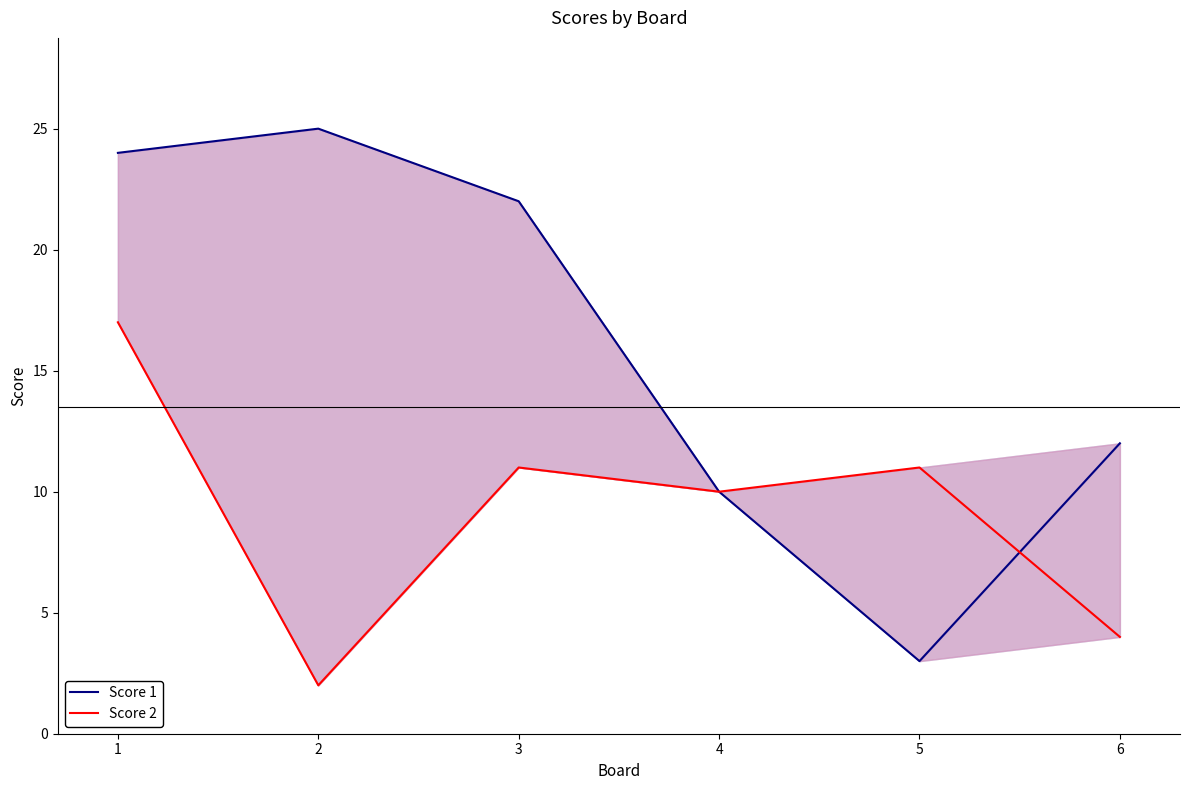

Reading left to right, transcribe all the data shown in this chart.

Score 1: 1=24	2=25	3=22	4=10	5=3	6=12
Score 2: 1=17	2=2	3=11	4=10	5=11	6=4